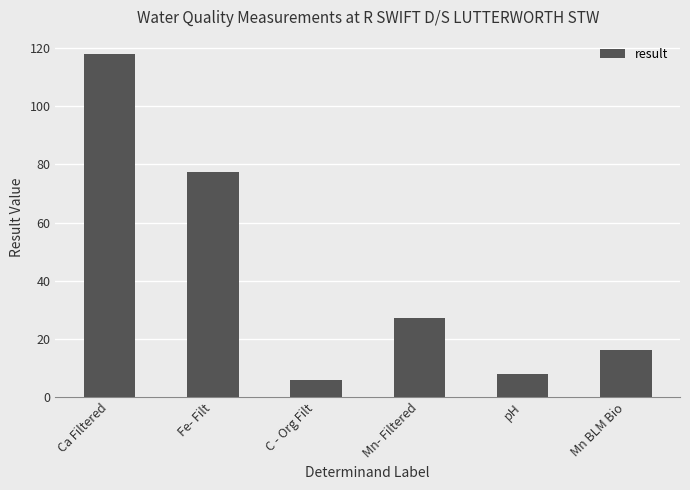

What is the difference between the maximum and second lowest values?

110.0